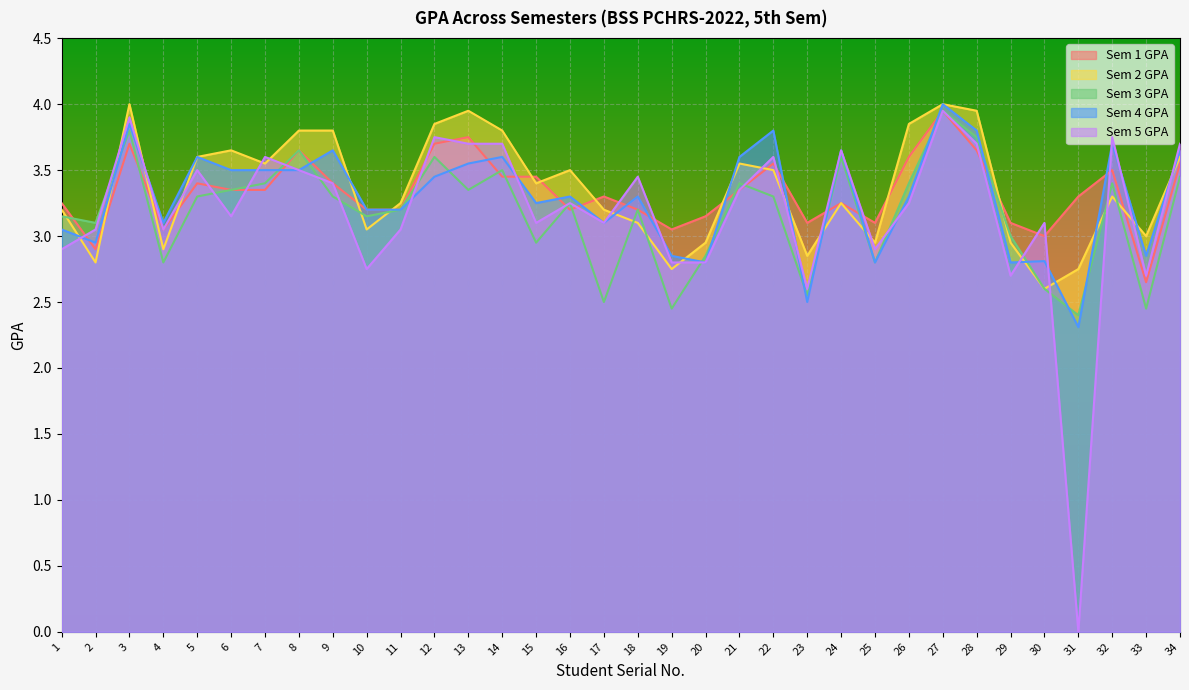

What is the maximum value for Sem 3 GPA?

4.0